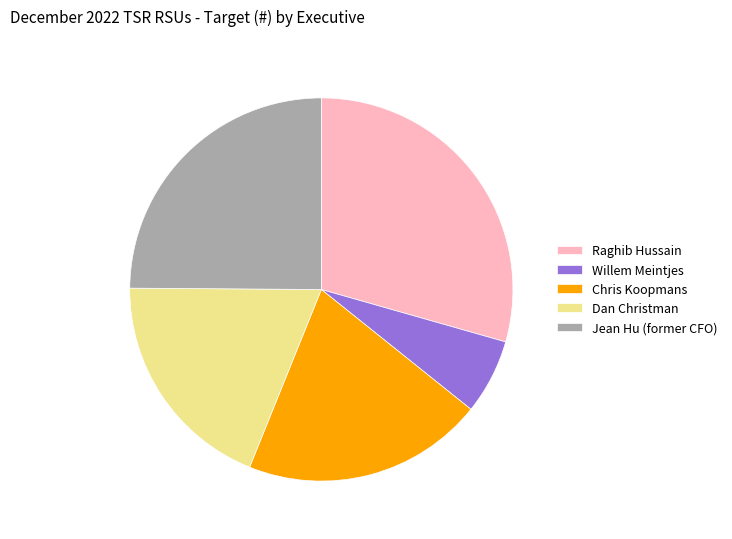

Combined, do Dan Christman and Chris Koopmans account for over 50%?

No